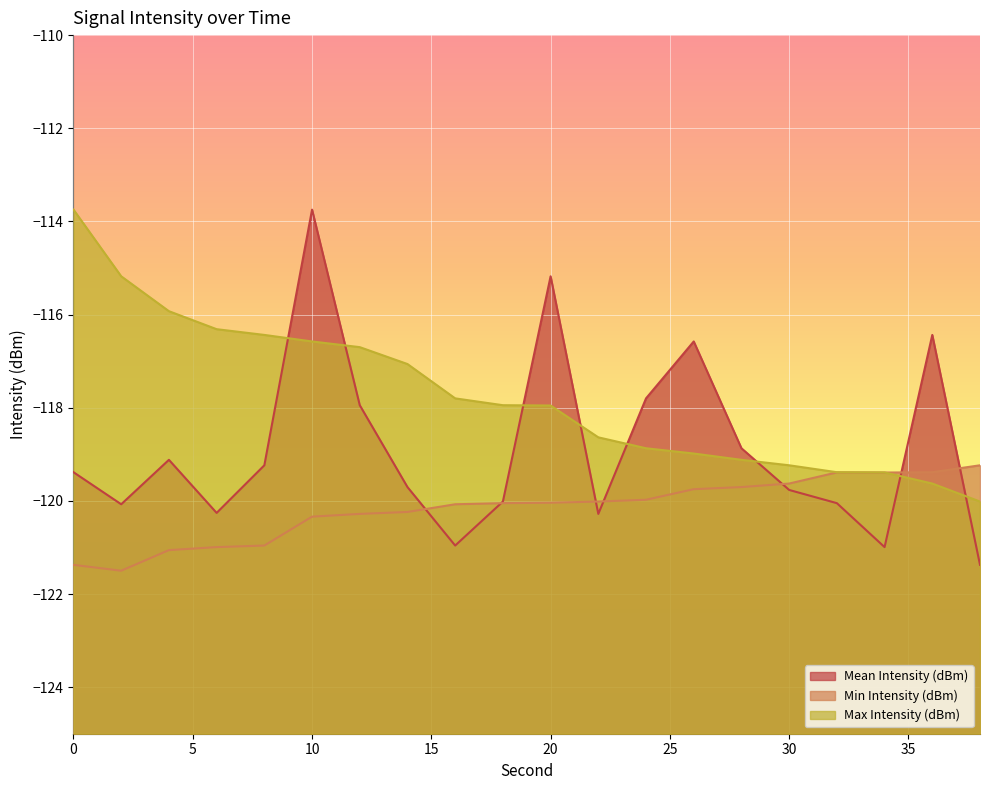

What are all the series names shown in the legend?

Mean Intensity (dBm), Min Intensity (dBm), Max Intensity (dBm)